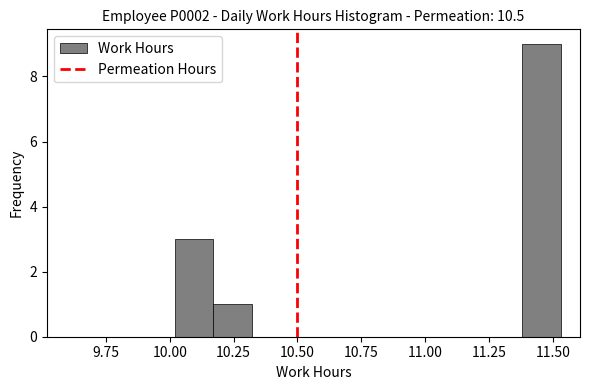

Read against the x-axis, roughly where is the centre of the tallest bar?

11.45